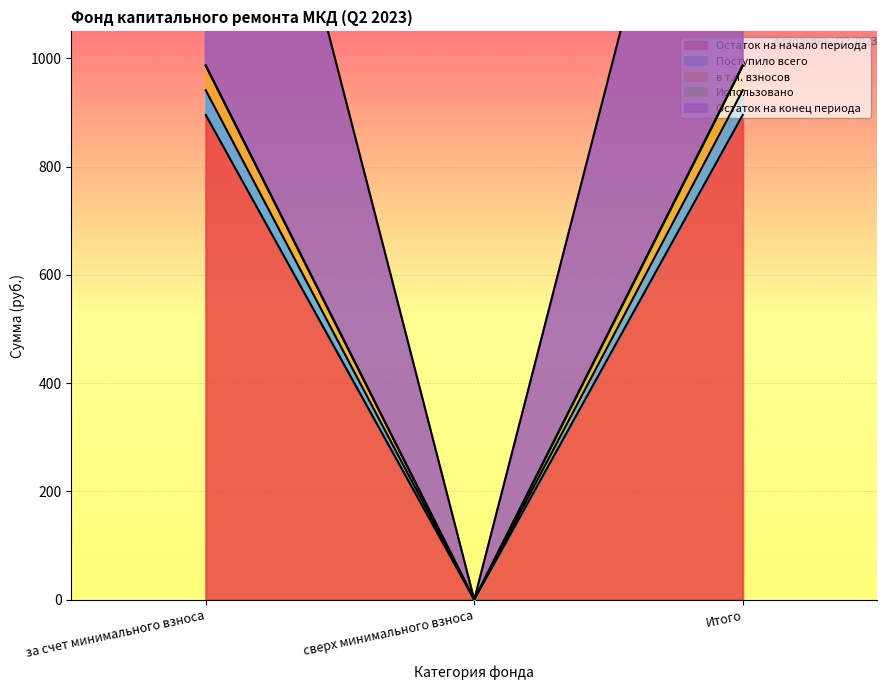

What is the highest value of the в т.ч. взносов series?

986.9